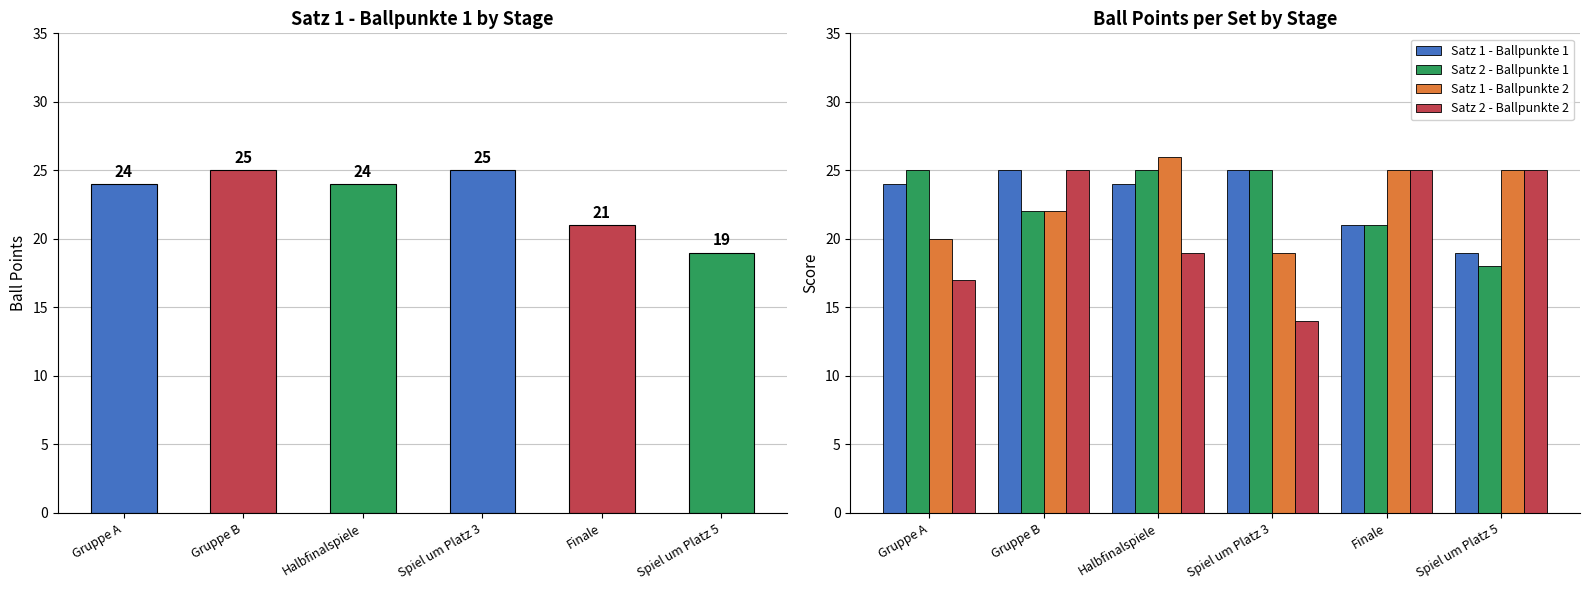

Where is Satz 1 - Ballpunkte 2 nearest to the value 22?

Gruppe B